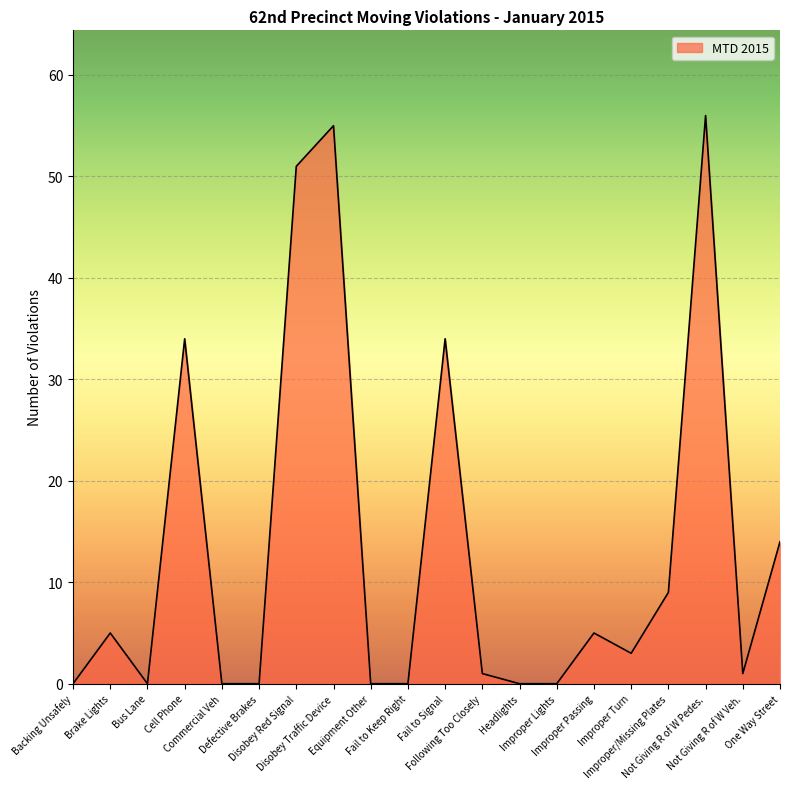

How many lines are shown in the chart?

1